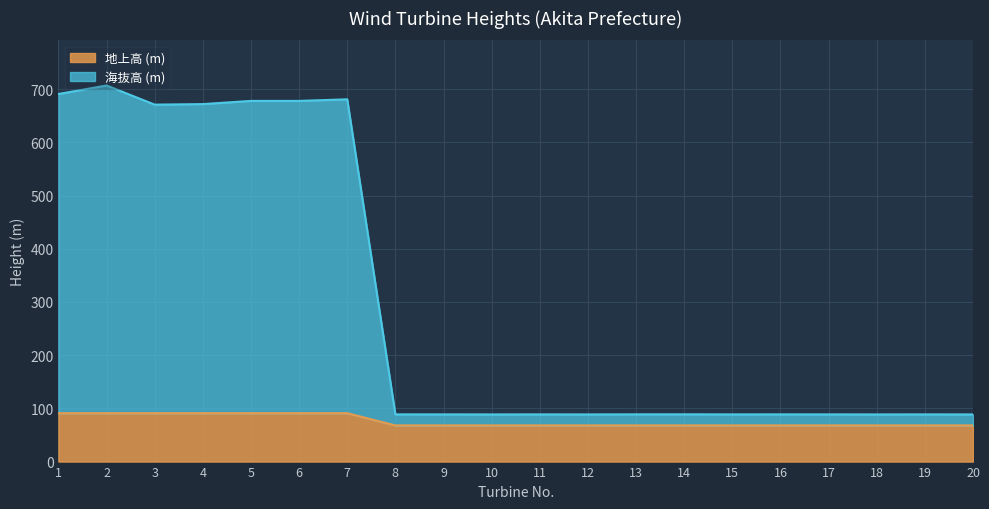

Which series has the widest spread of values?

海抜高 (m)